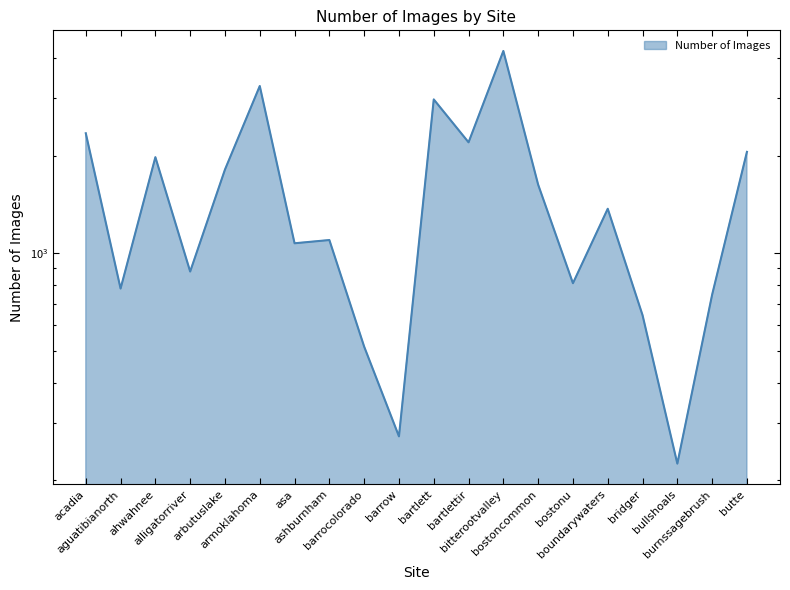

List the labels in order of value, smallest first.

bullshoals, barrow, barrocolorado, bridger, burnssagebrush, aguatibianorth, bostonu, alligatorriver, asa, ashburnham, boundarywaters, bostoncommon, arbutuslake, ahwahnee, butte, bartlettir, acadia, bartlett, armoklahoma, bitterootvalley